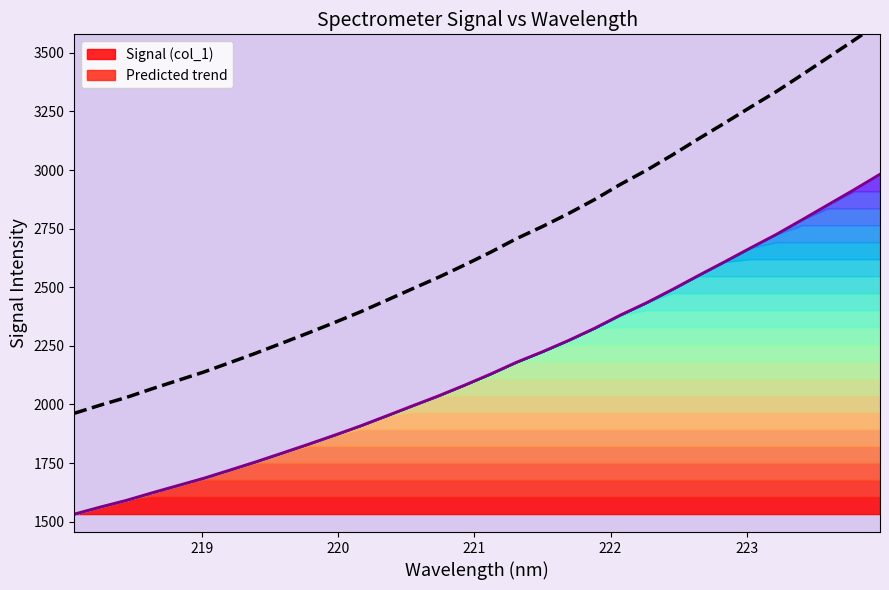

How many categories are shown in the chart?

32